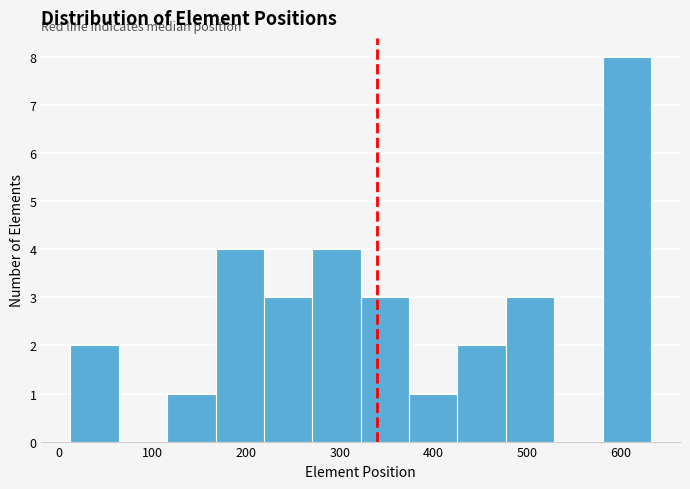

Reading left to right, transcribe this chart: for each bar, give the range it covers on the x-axis and its height. Neither the bar edges nor the heights are printed on the chart, so give them approximately, as read against the axes.

10 to 60: 2
60 to 120: 0
120 to 170: 1
170 to 220: 4
220 to 270: 3
270 to 320: 4
320 to 370: 3
370 to 430: 1
430 to 480: 2
480 to 530: 3
530 to 580: 0
580 to 630: 8